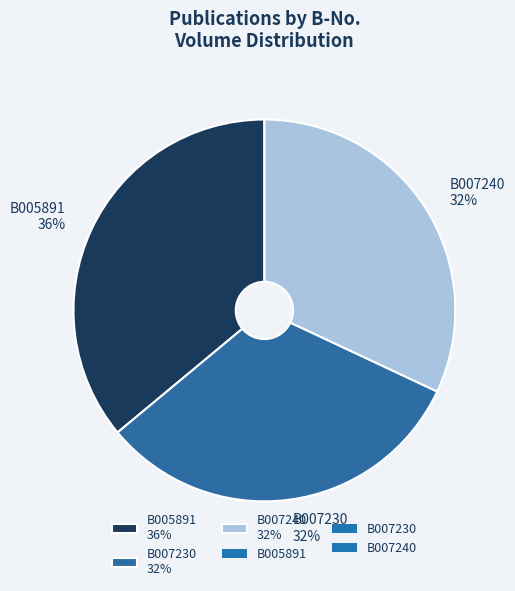

Which category has the biggest portion of the pie?

B005891